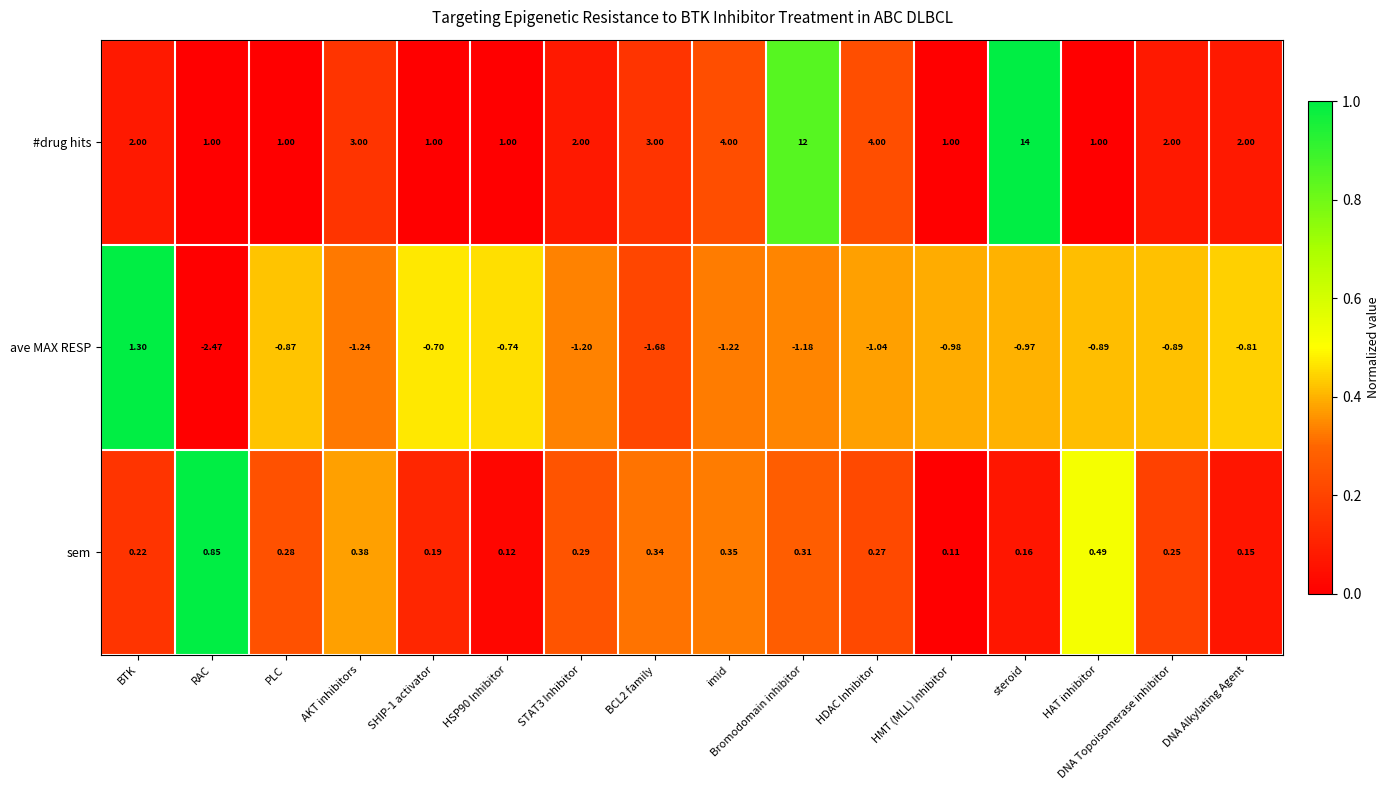

What is the total value across all series at HAT inhibitor?

0.6